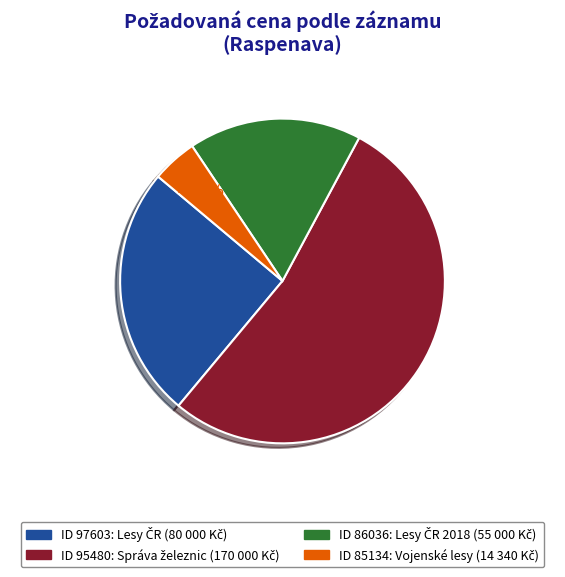

Is there a majority slice in this chart?

Yes